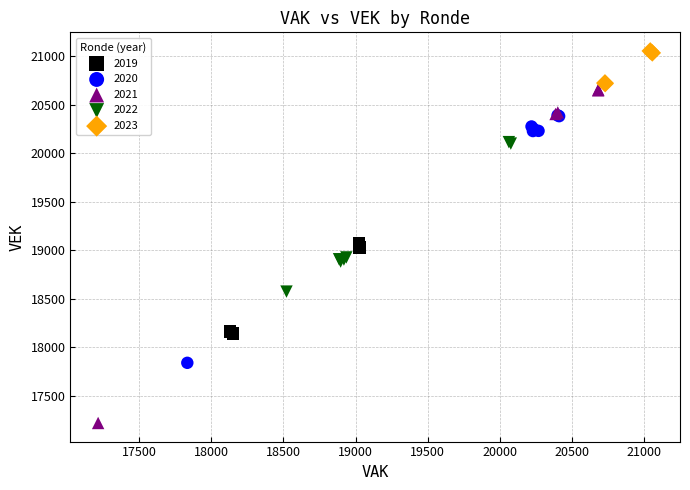

What are all the series names shown in the legend?

2019, 2020, 2021, 2022, 2023